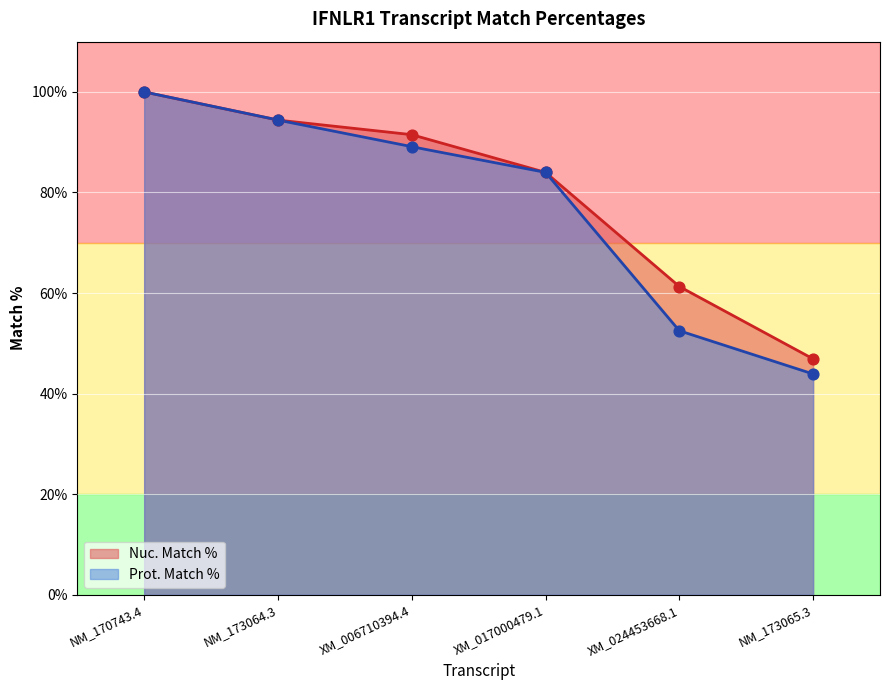

Which series has the widest spread of Y values?

Prot. Match %